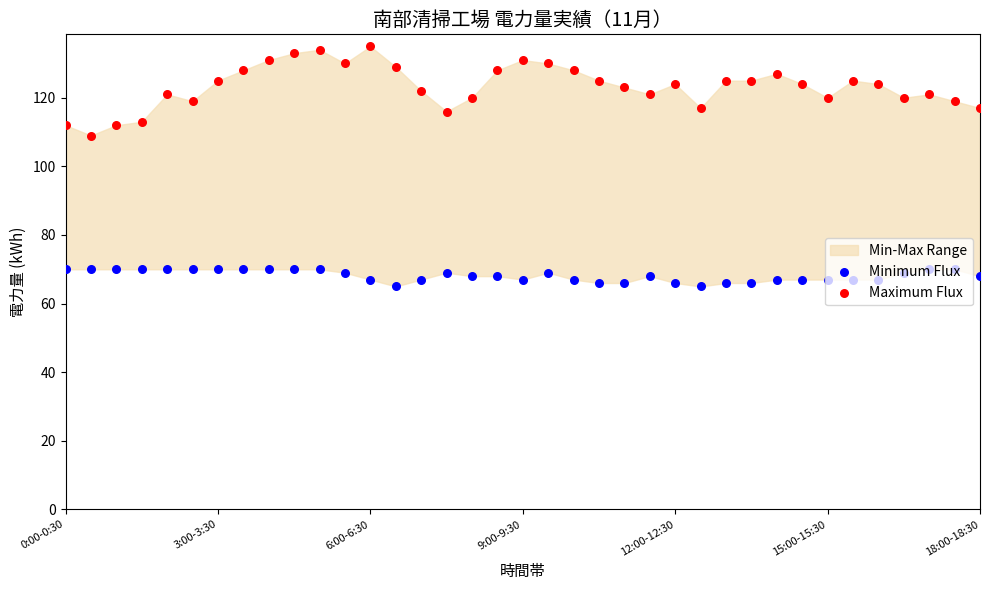

Which series has the widest spread of Y values?

Maximum Flux